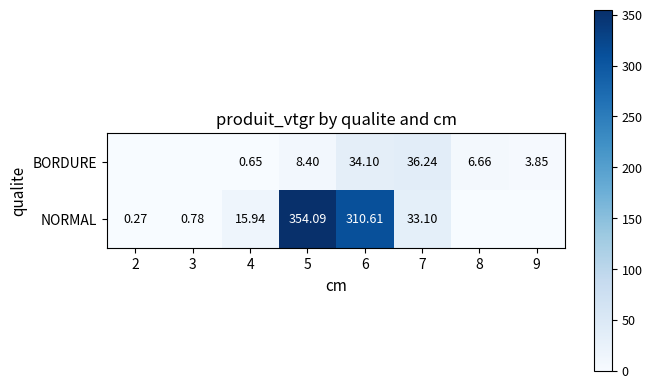

What is the spread (max minus min) of values at 7?

3.1